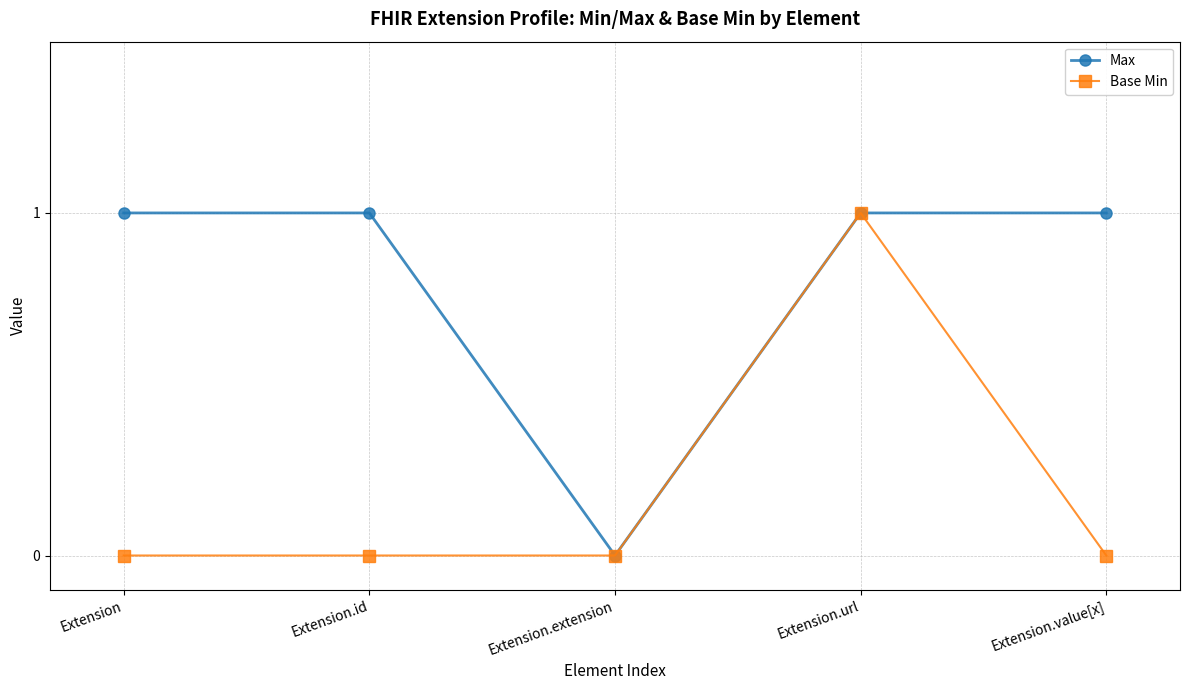

What is the label of the 1st point from the right?

Extension.value[x]